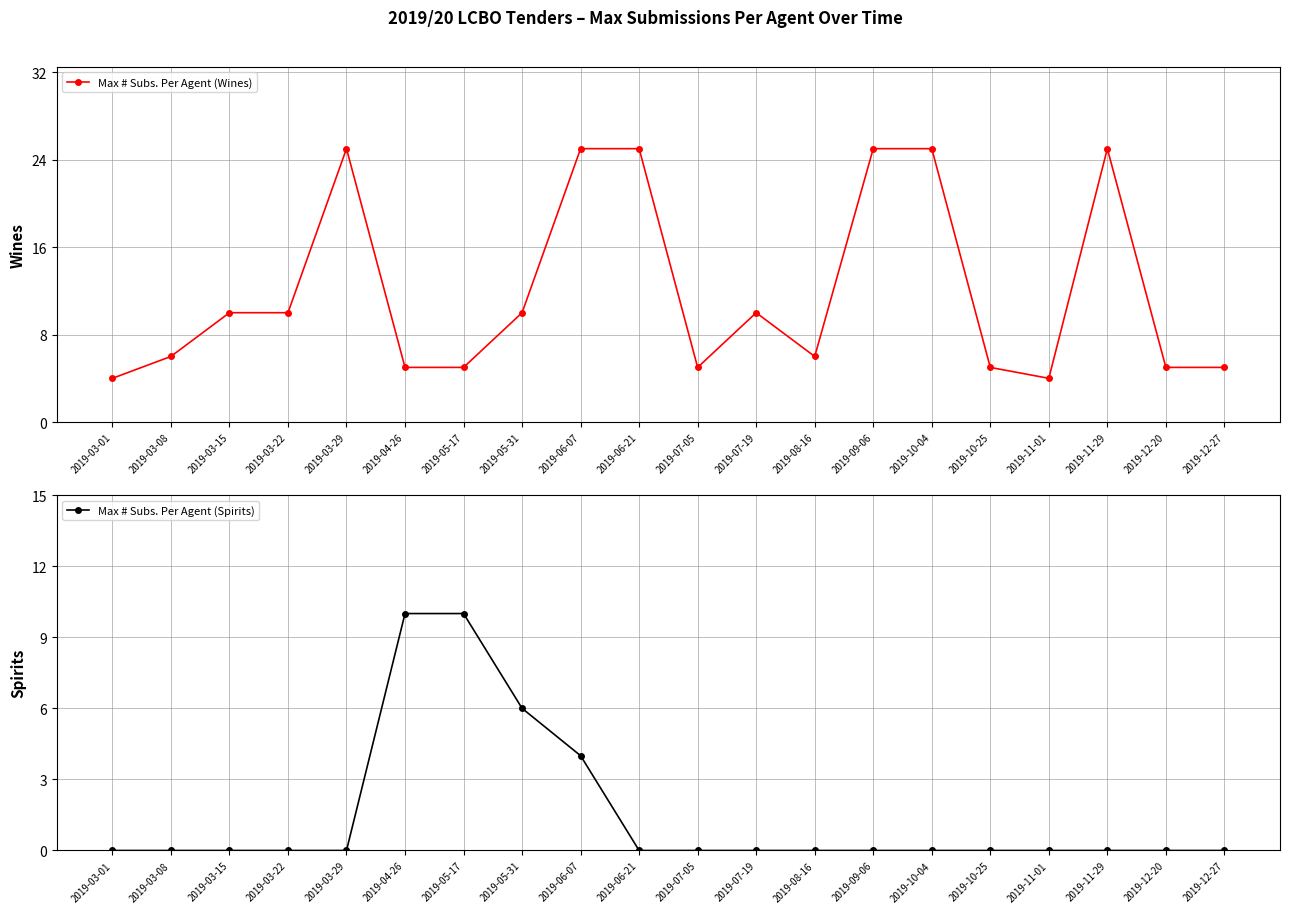

How many values in Max # Subs. Per Agent (Spirits) are above zero?

4